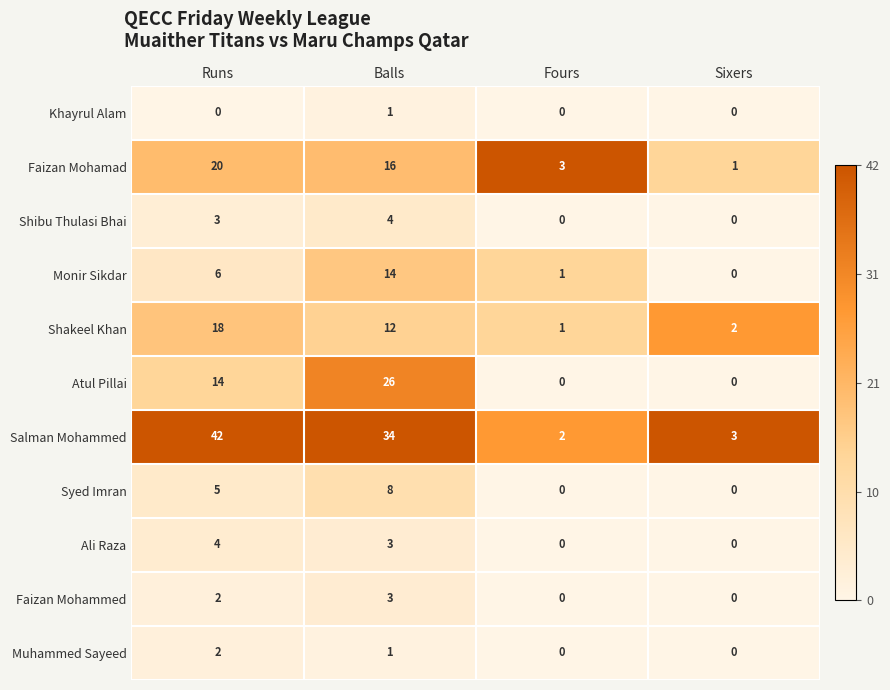

Which category has the highest value in the Khayrul Alam series?

Balls